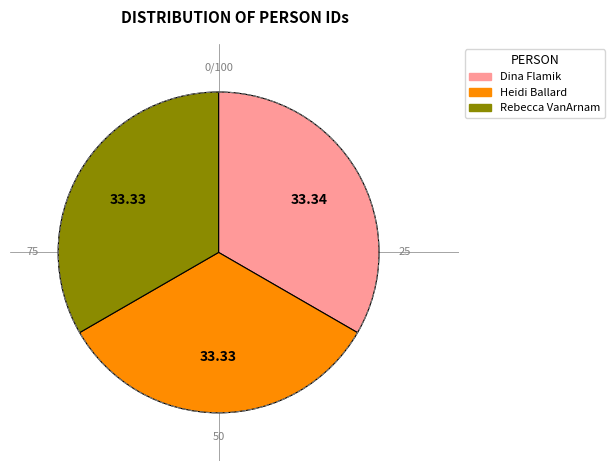

The Dina Flamik slice represents 33% of the pie. True or false?

True